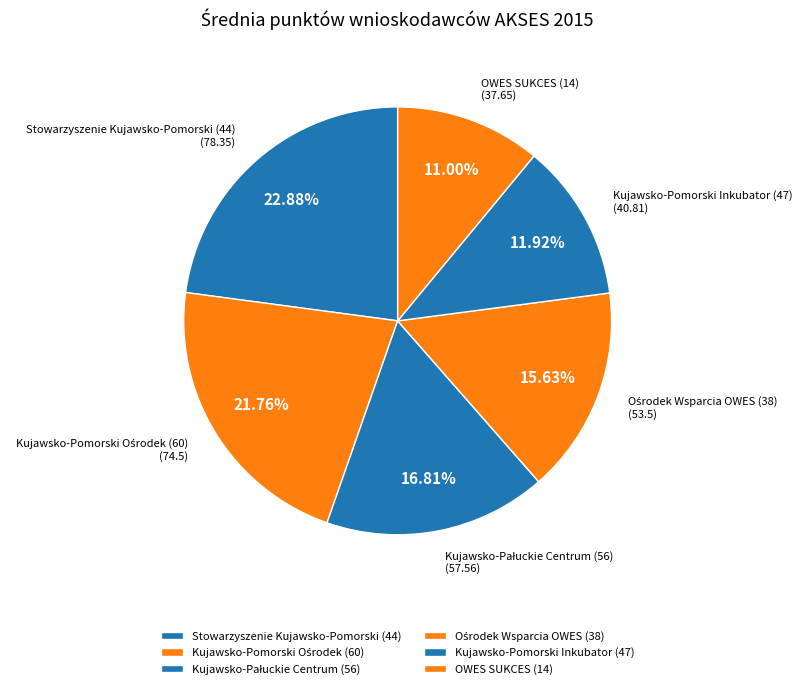

To the nearest percent, what is the difference between the largest and smallest slice percentages?

12%